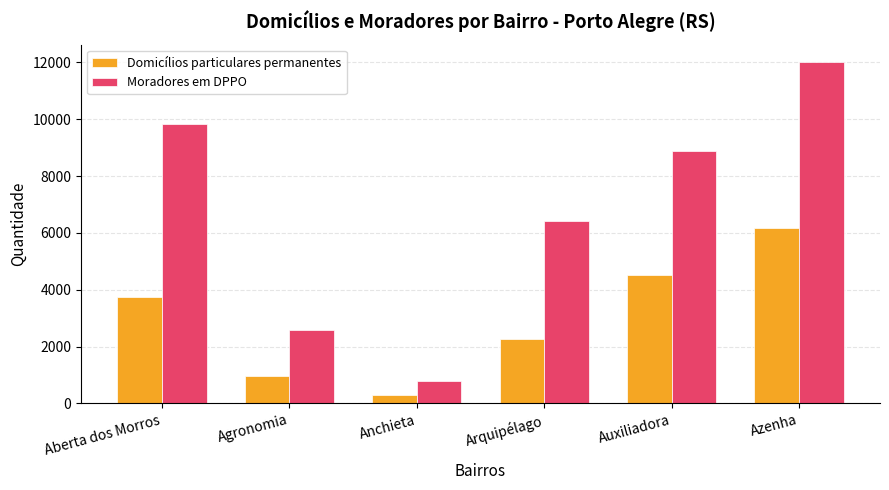

At how many categories does at least one series exceed 9388?

2